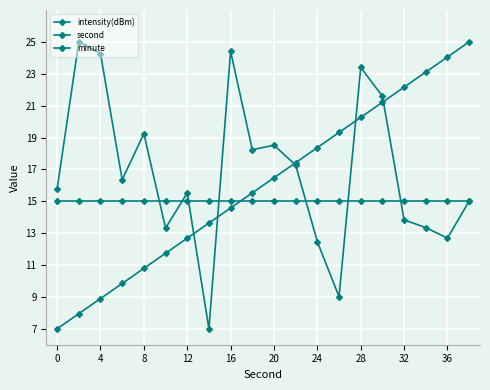

Does the chart display data point markers on the line(s)?

Yes